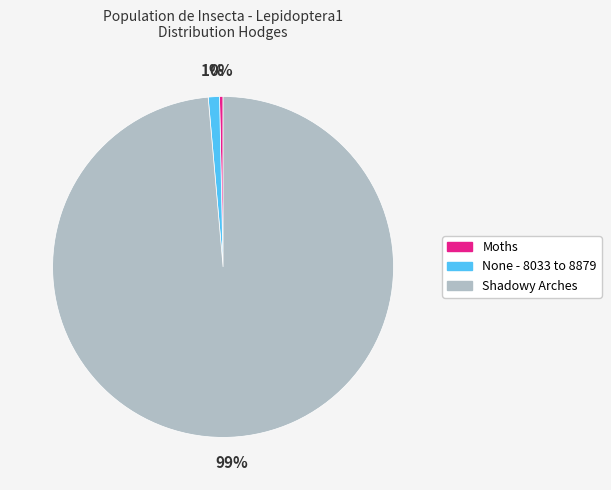

To the nearest percent, what is the combined percentage of None - 8033 to 8879 and Shadowy Arches?

100%